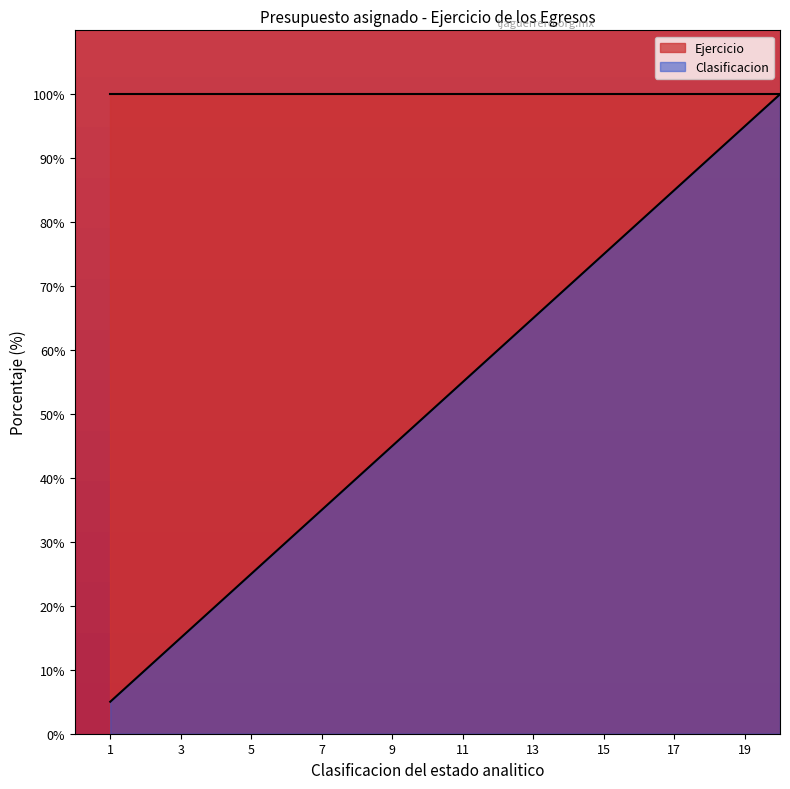

How many values are below 55?

10